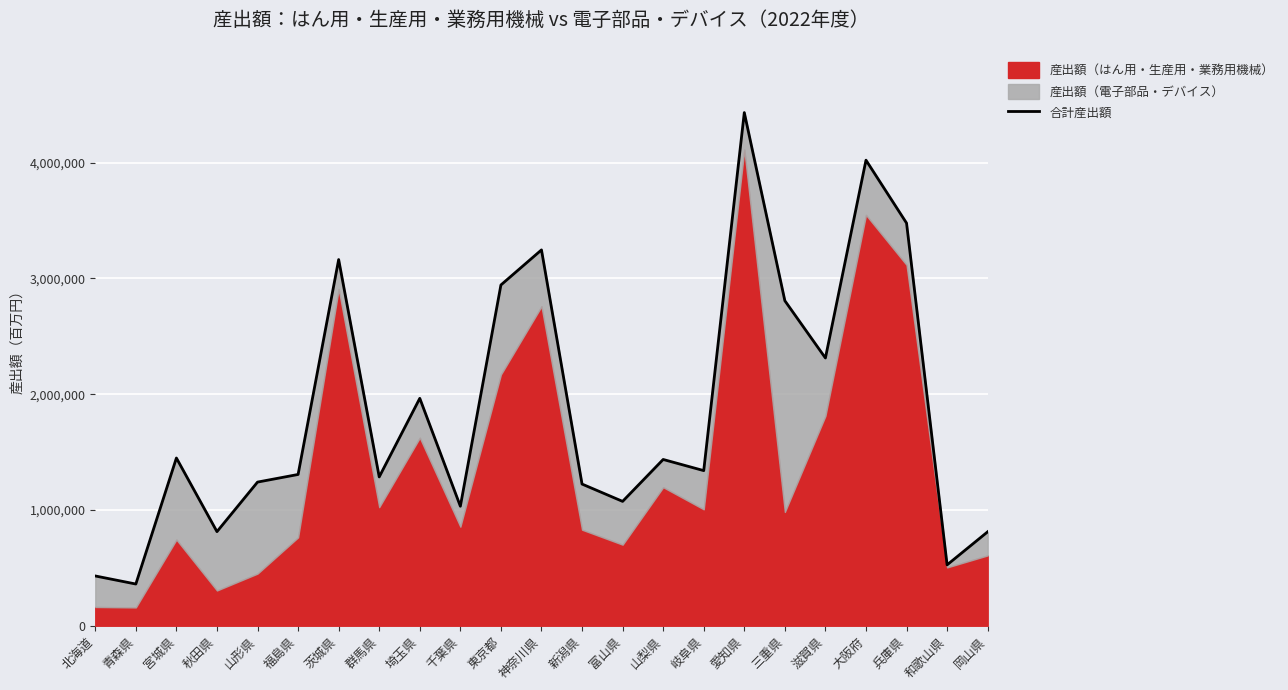

What is the greatest value displayed?

4432413